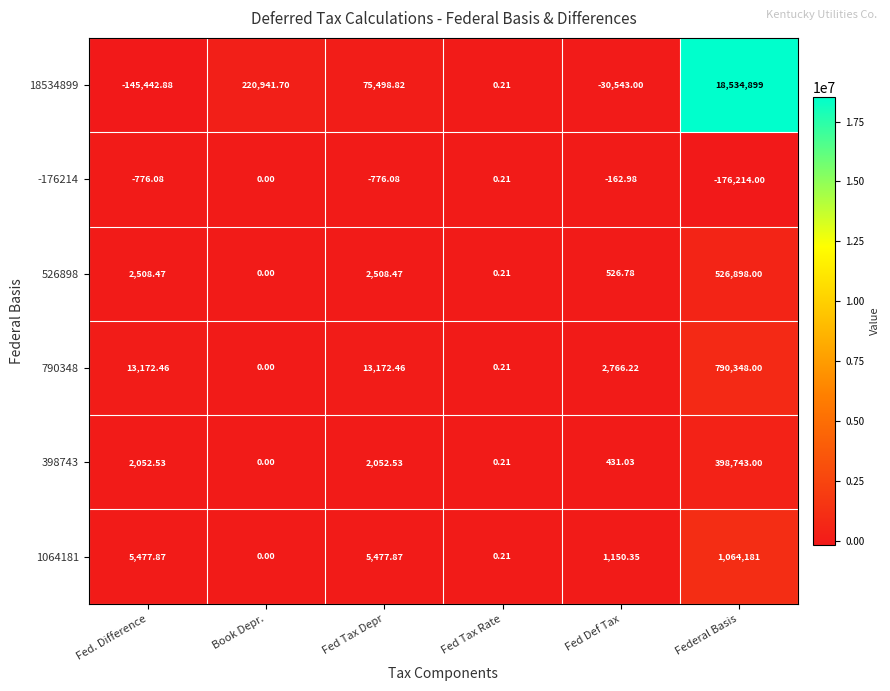

Where does the 1064181 series first go above 5477?

Fed. Difference